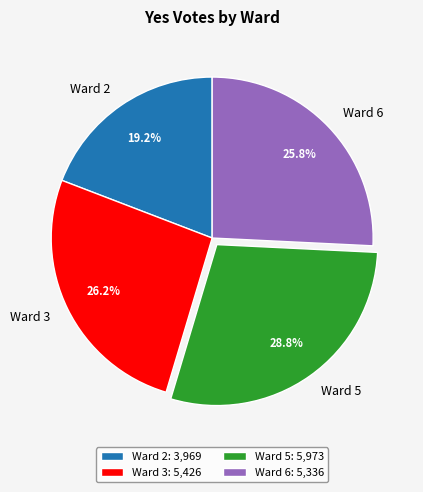

What is the largest slice in the pie chart?

Ward 5